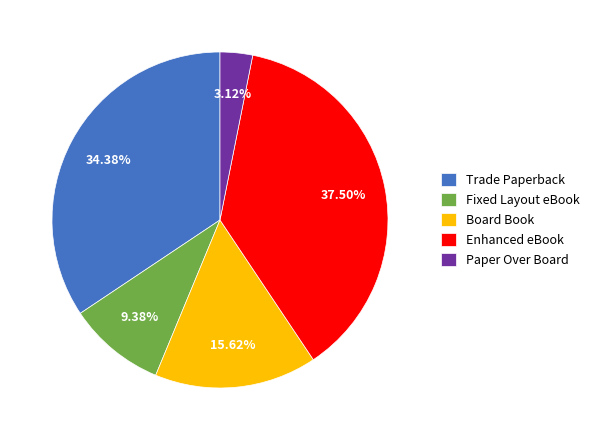

Is there any slice that represents more than half of the pie?

No